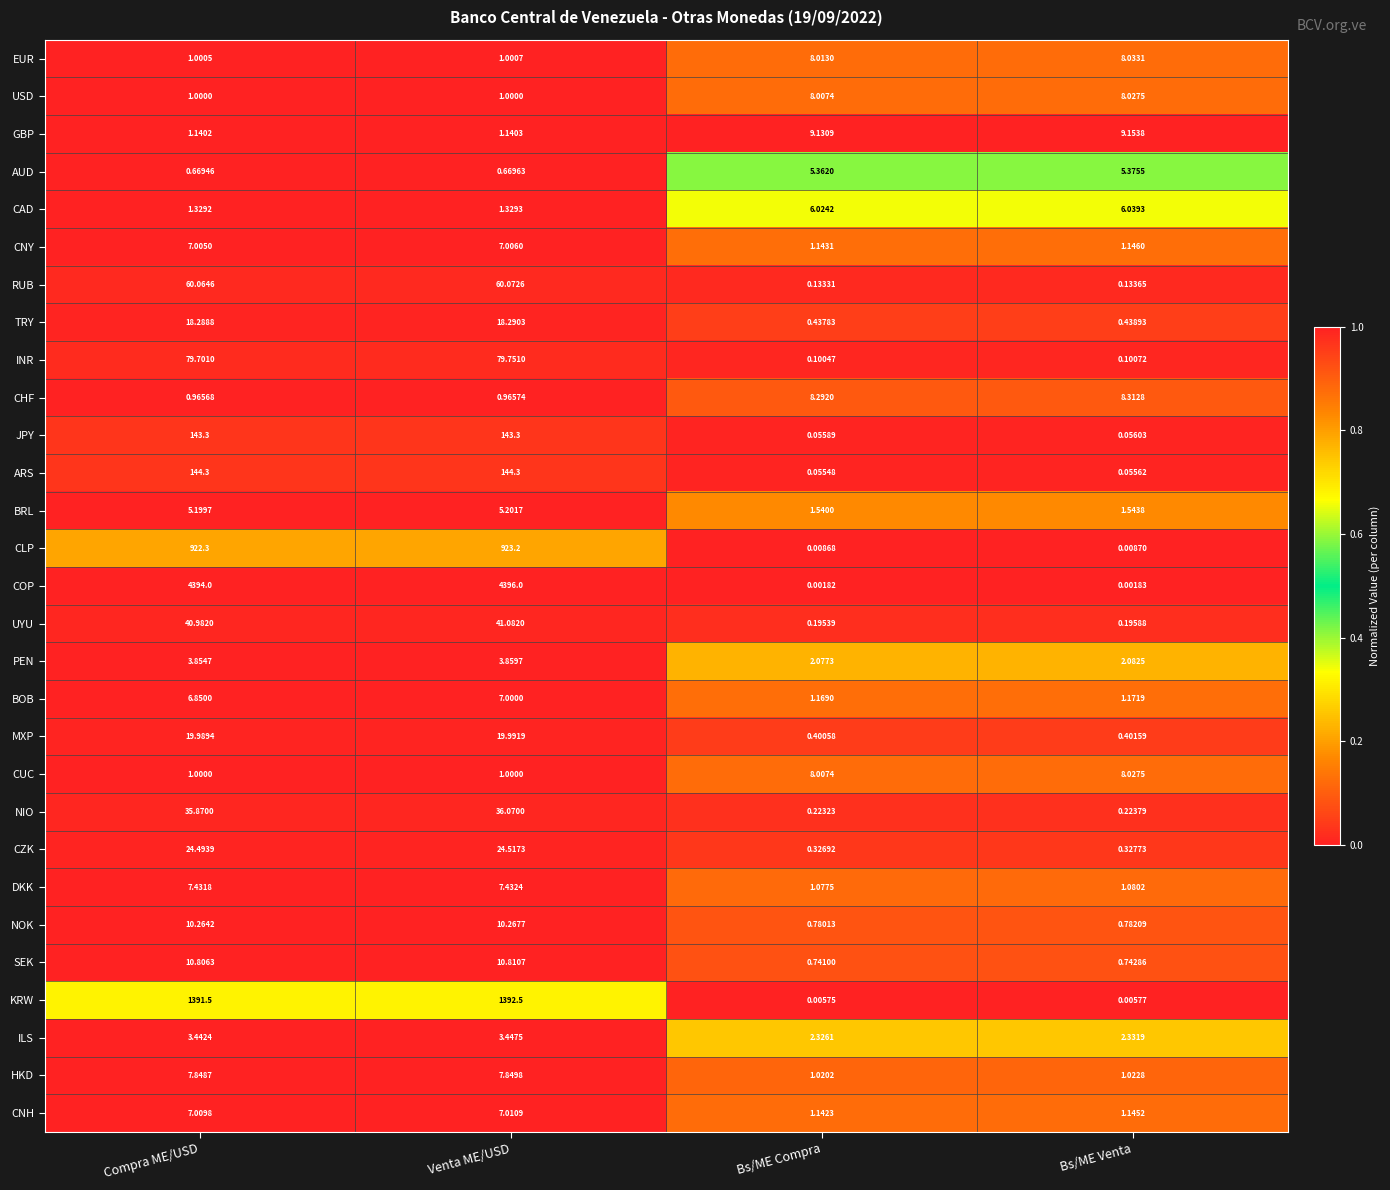

At which category is the sum across all series the highest?

Venta ME/USD